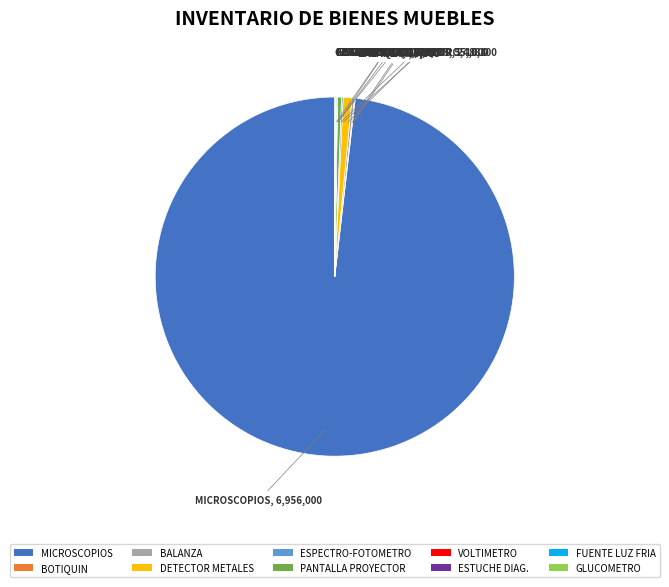

Is there a majority slice in this chart?

Yes